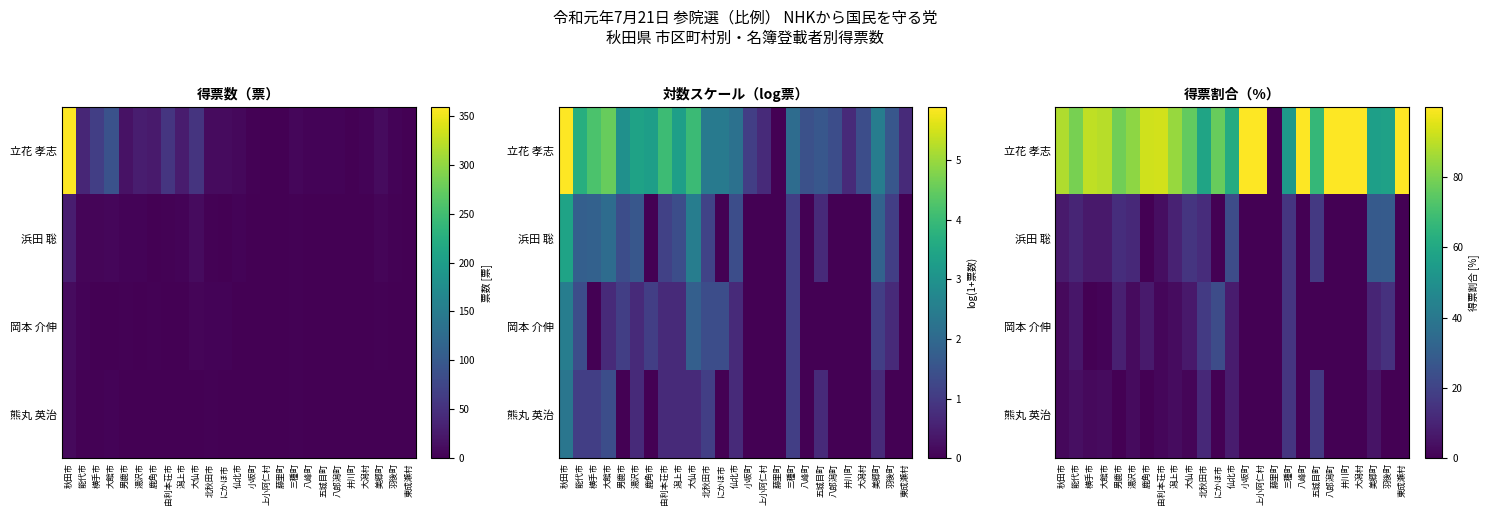

The value of 熊丸 英治 at 潟上市 is 1.9. True or false?

False